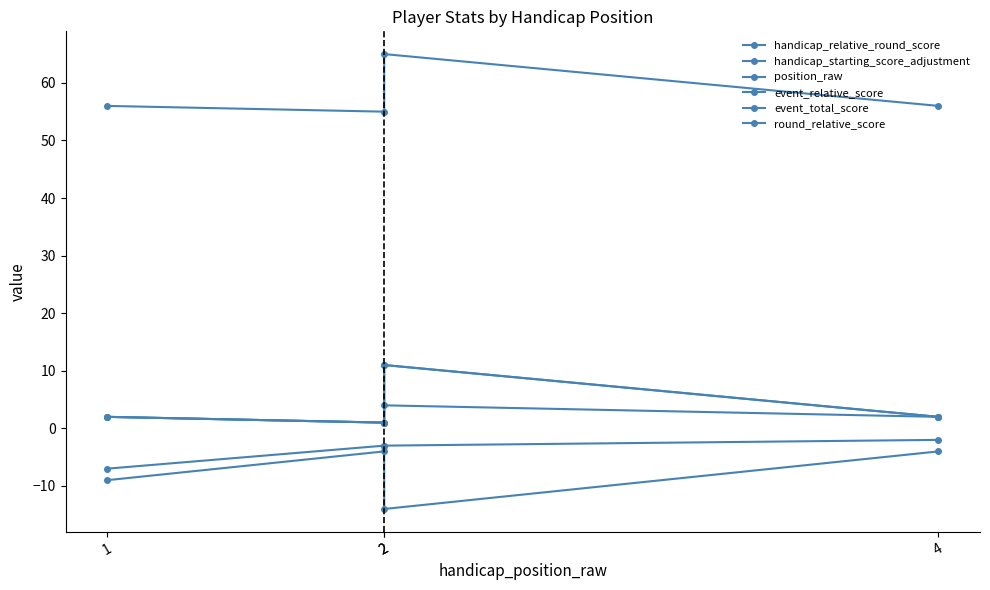

Which category has the highest value in the event_total_score series?

2